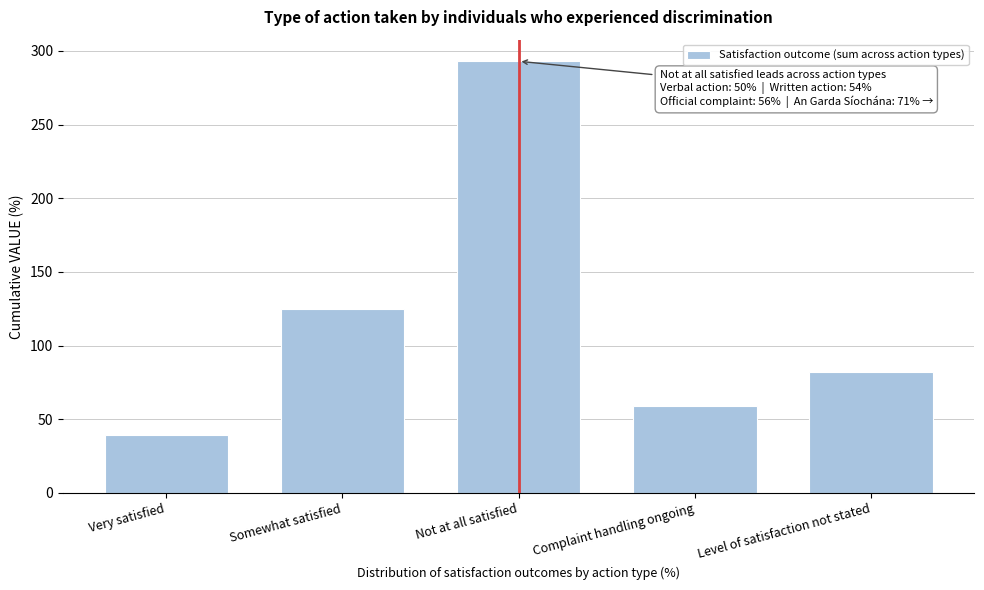

Reading left to right, list all the values displayed in this chart.

39	125	293	59	82